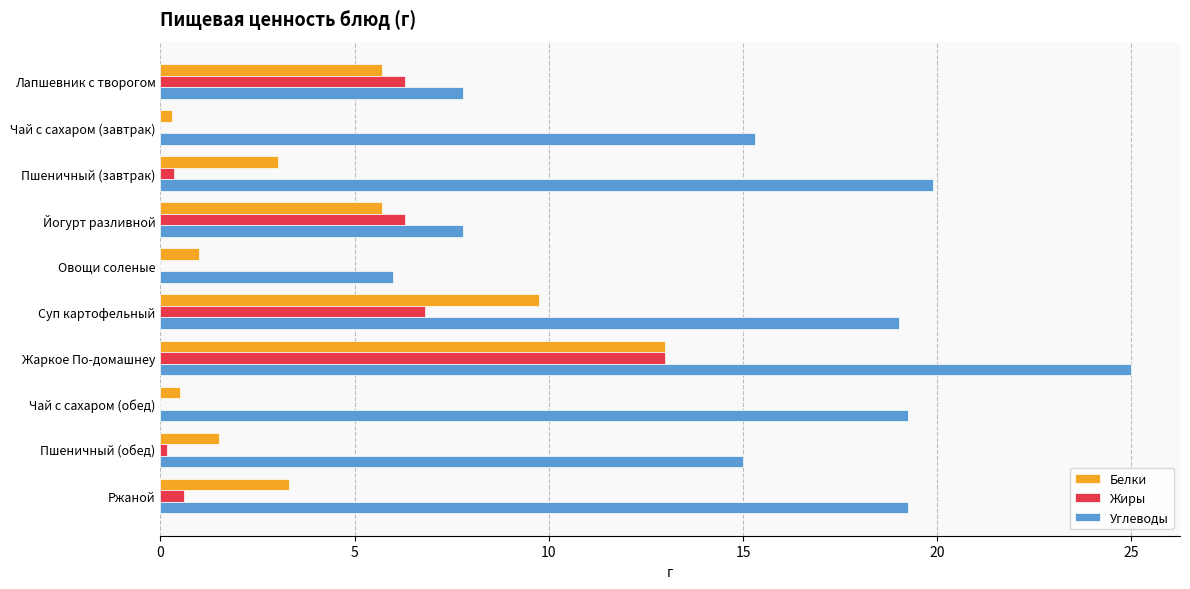

The value of Углеводы at Пшеничный (завтрак) is 35.2. True or false?

False